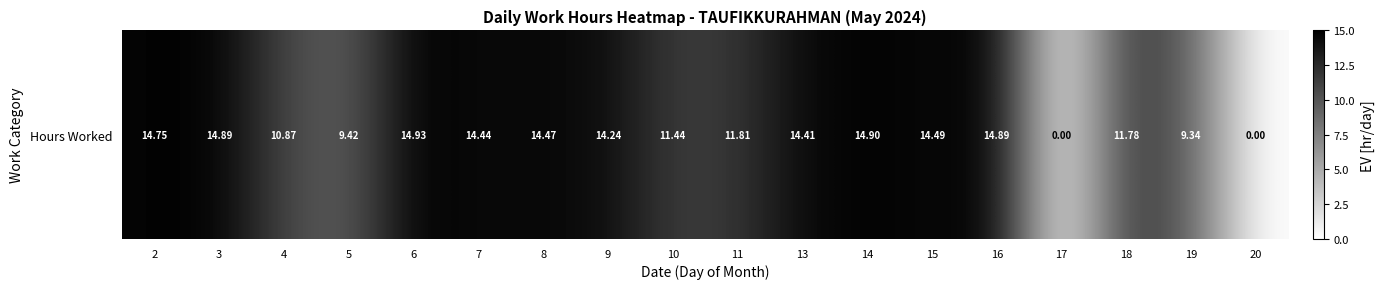

At which label is the value closest to 7?

19